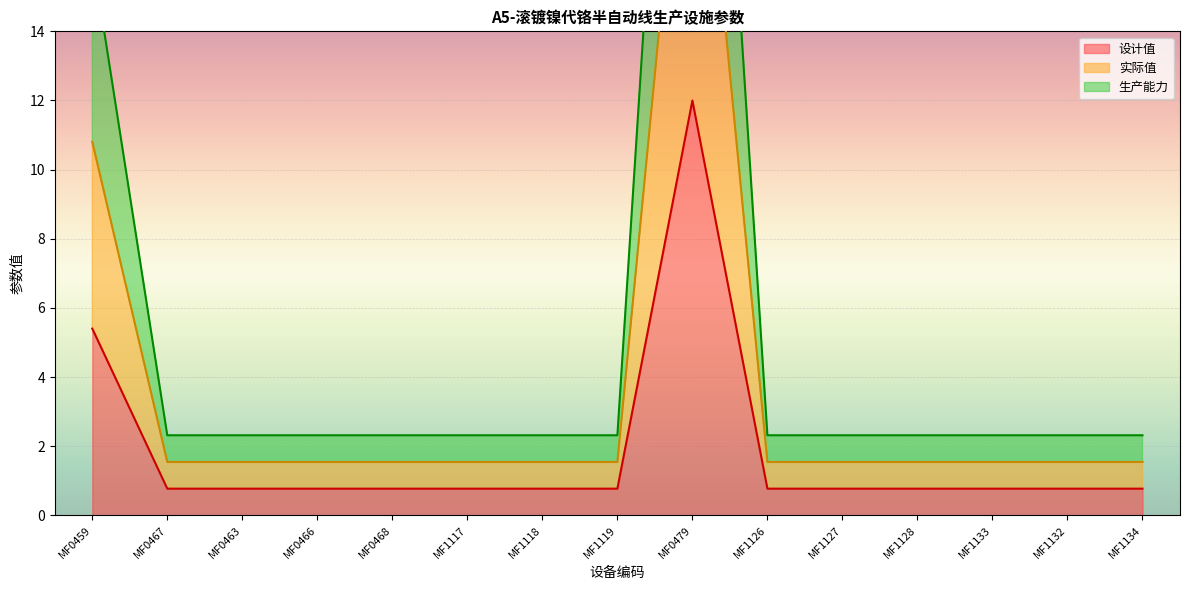

Where is the first local maximum for 生产能力?

MF0479